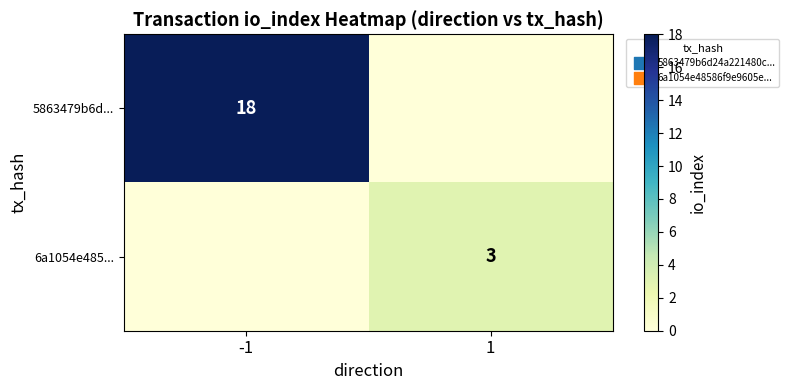

The value of 5863479b6d... at -1 is 25. True or false?

False